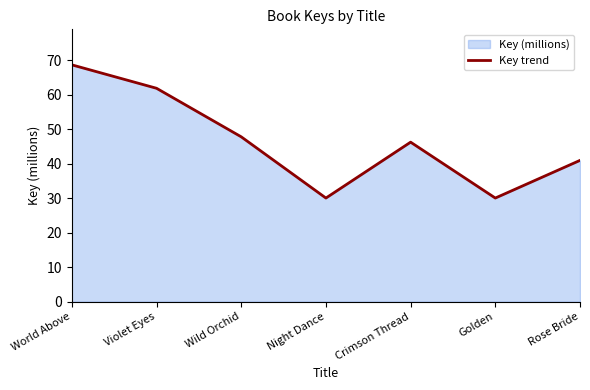

What is the change in value from Violet Eyes to Wild Orchid?

-14.1